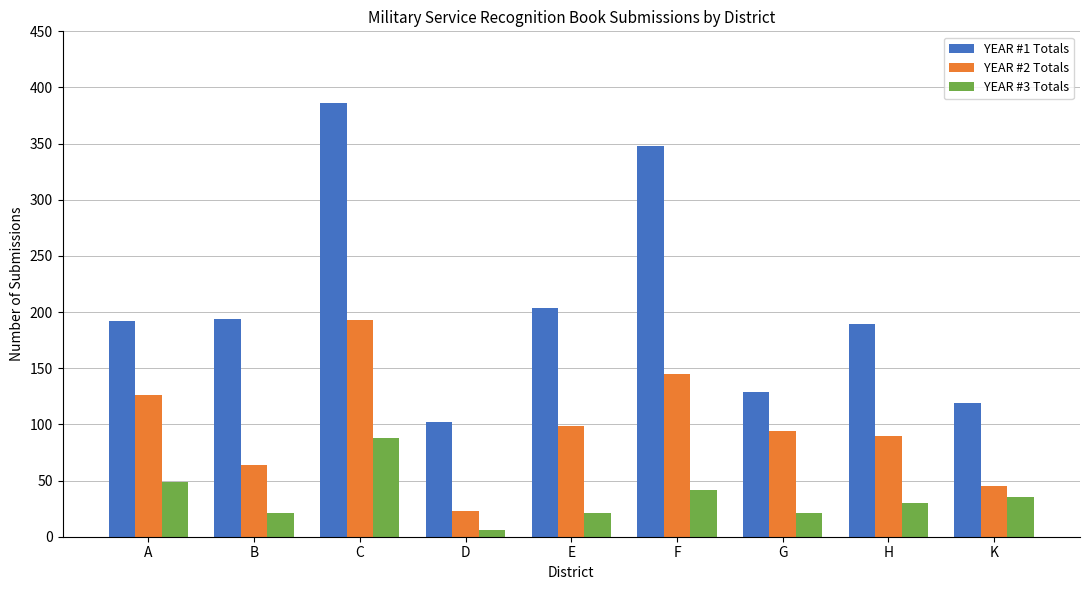

What is the label of the 3rd bar from the right?

G